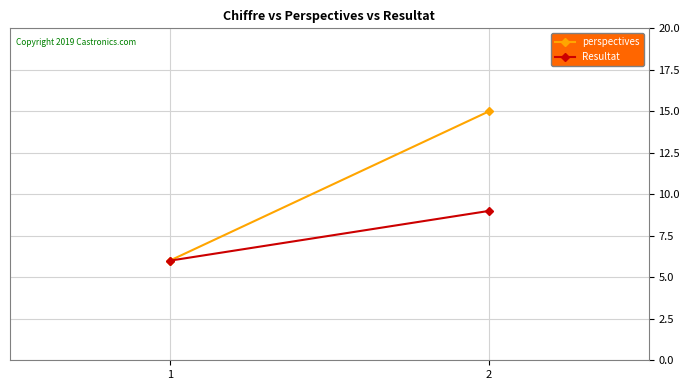

What is the average value of the perspectives series?

10